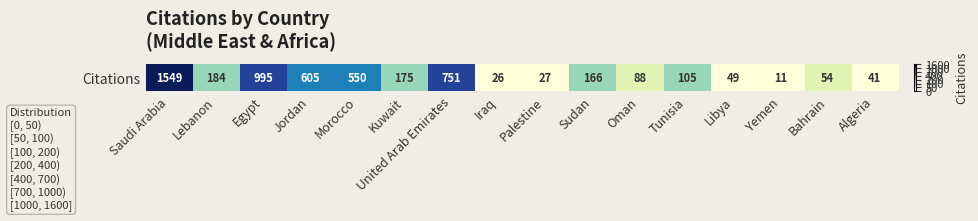

Approximately how many times larger is the value at Saudi Arabia compared to Sudan?

9.3